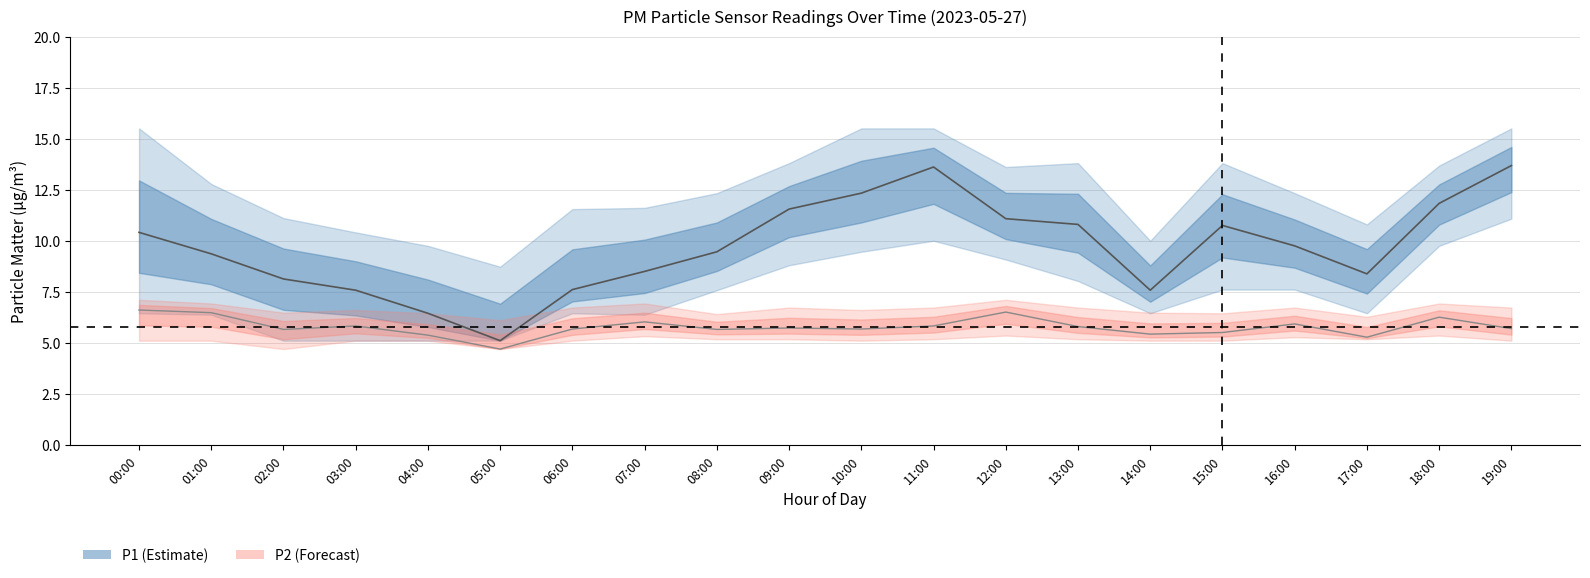

Rank the series by their maximum value, from lowest to highest.

P2 center, P1 center